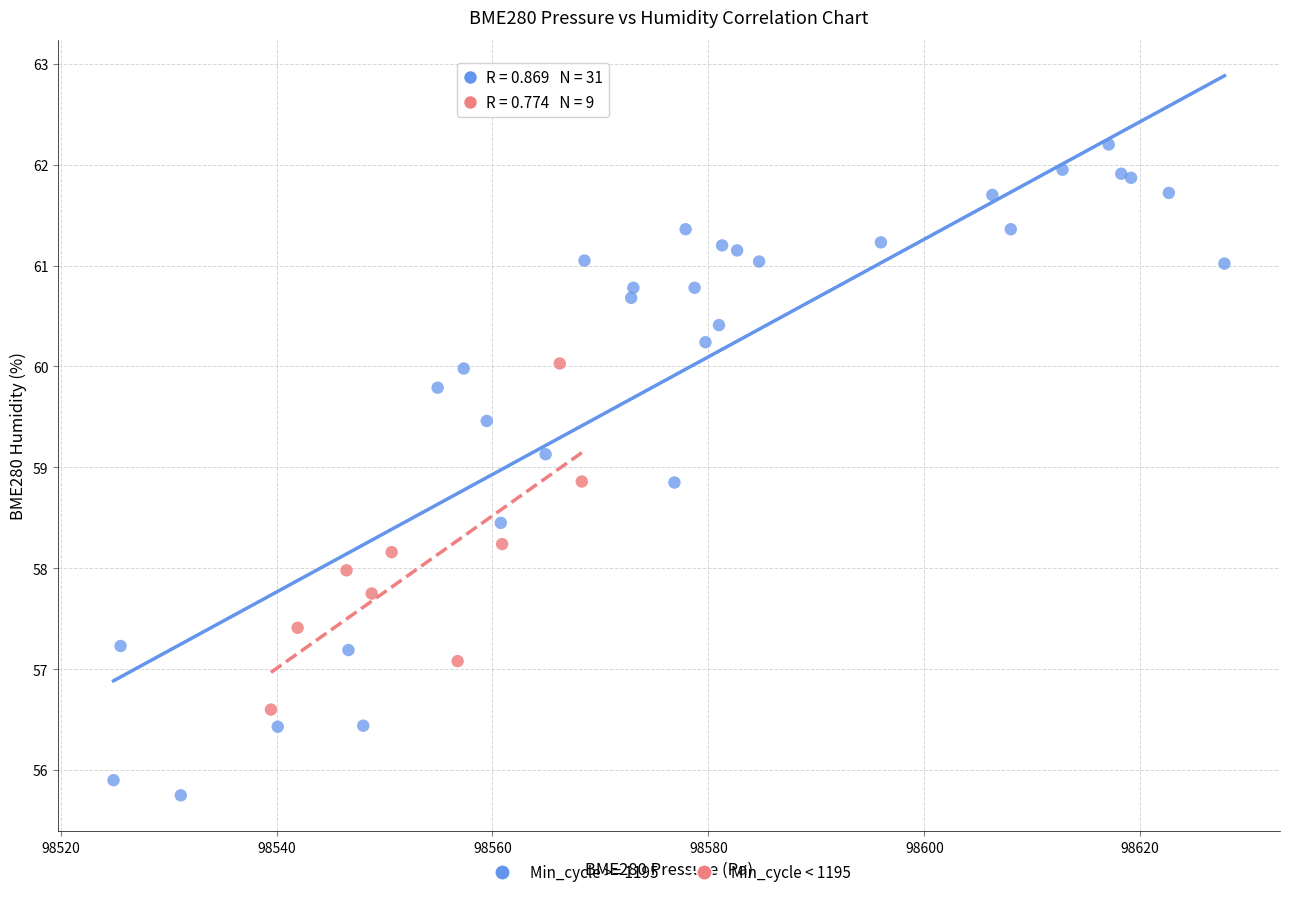

Which series contains the lowest Y value?

Min_cycle >= 1195